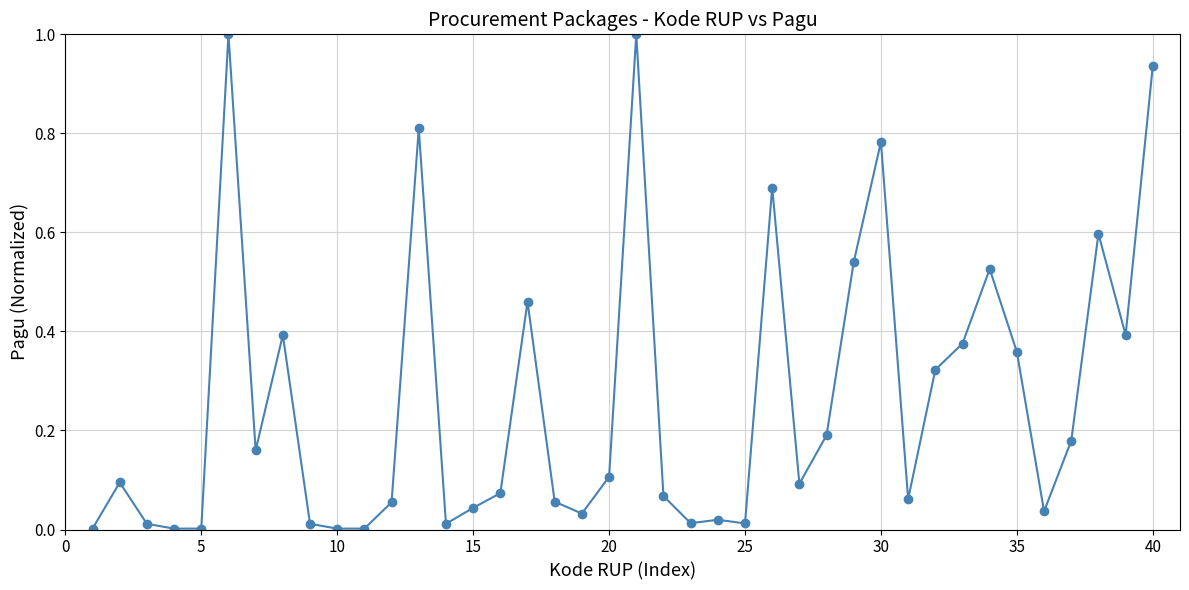

What is the difference between the second highest and second lowest values?

1.0